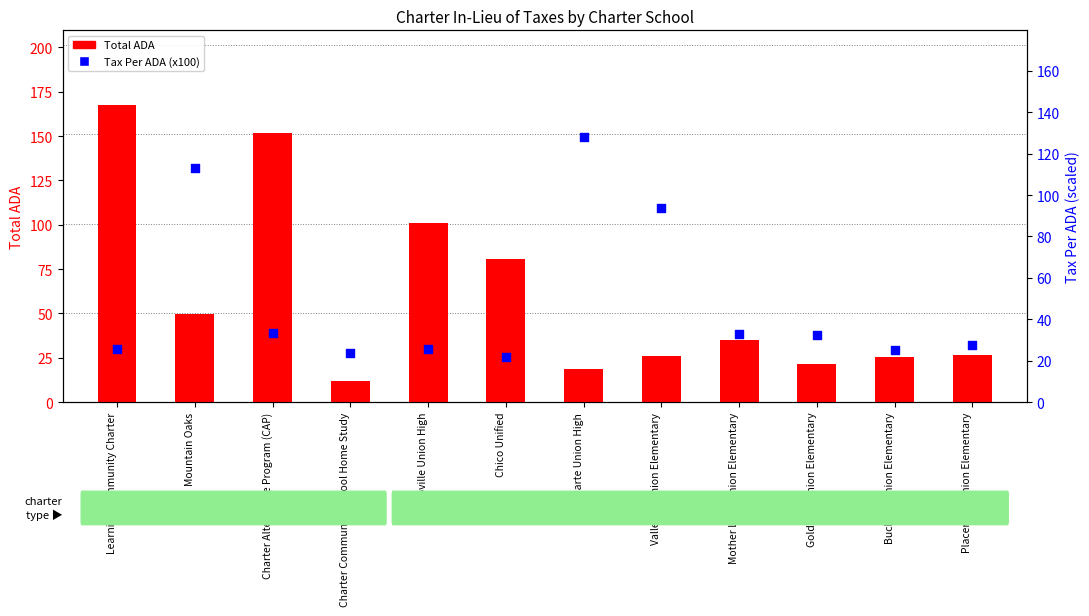

What are all the series names shown in the legend?

Total ADA, Tax Per ADA (x100)